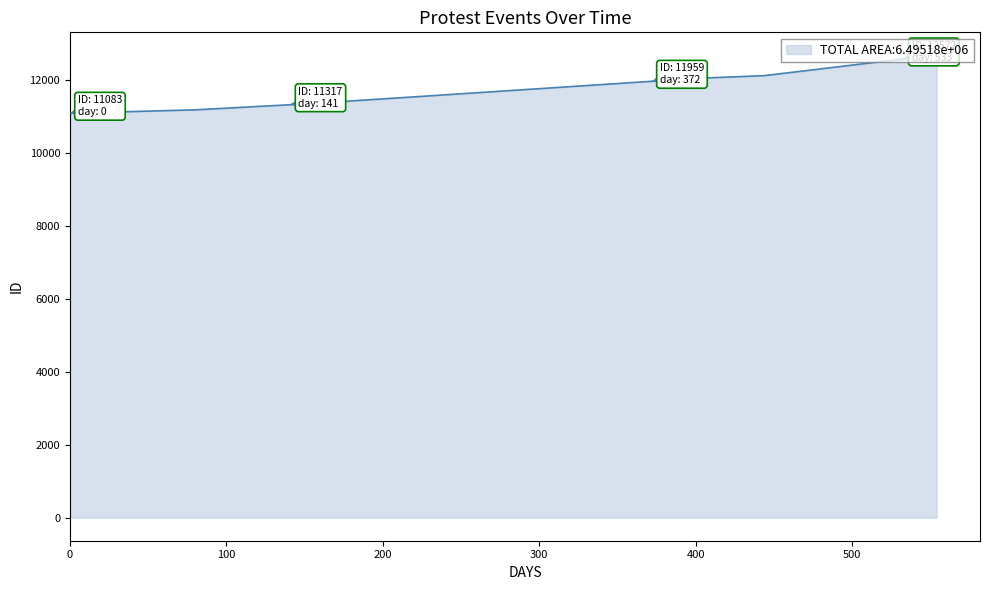

What is the difference between the maximum and minimum values?

1584